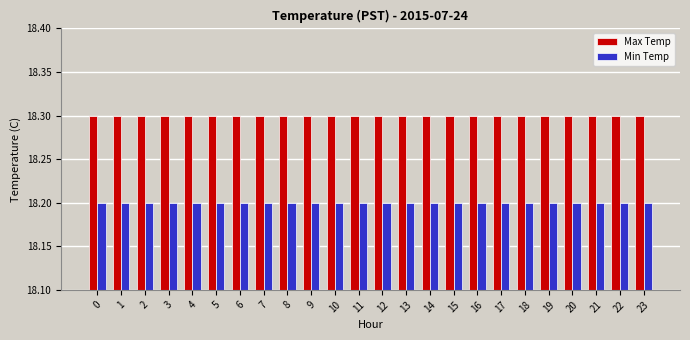

What is the greatest value displayed?

18.3